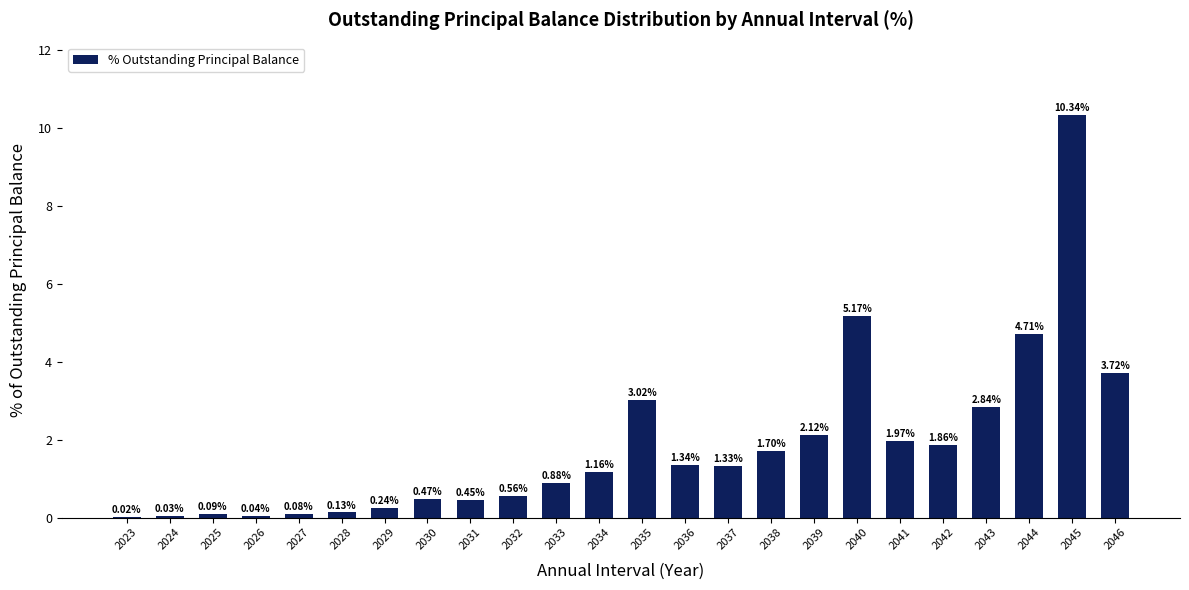

Which has a higher value, 2025 or 2038?

2038